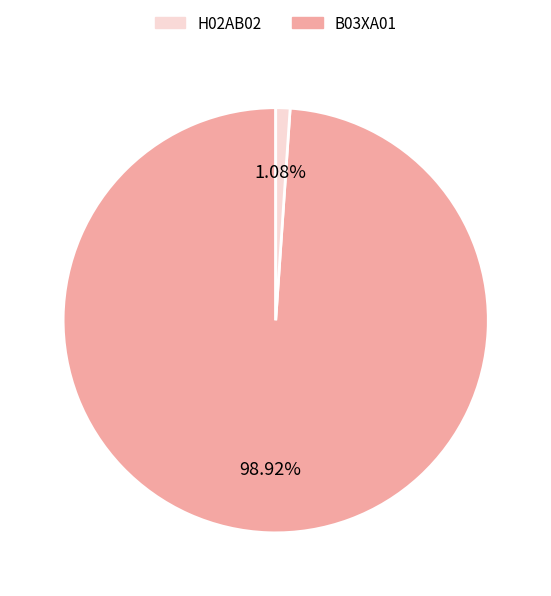

Does any single category account for the majority?

Yes